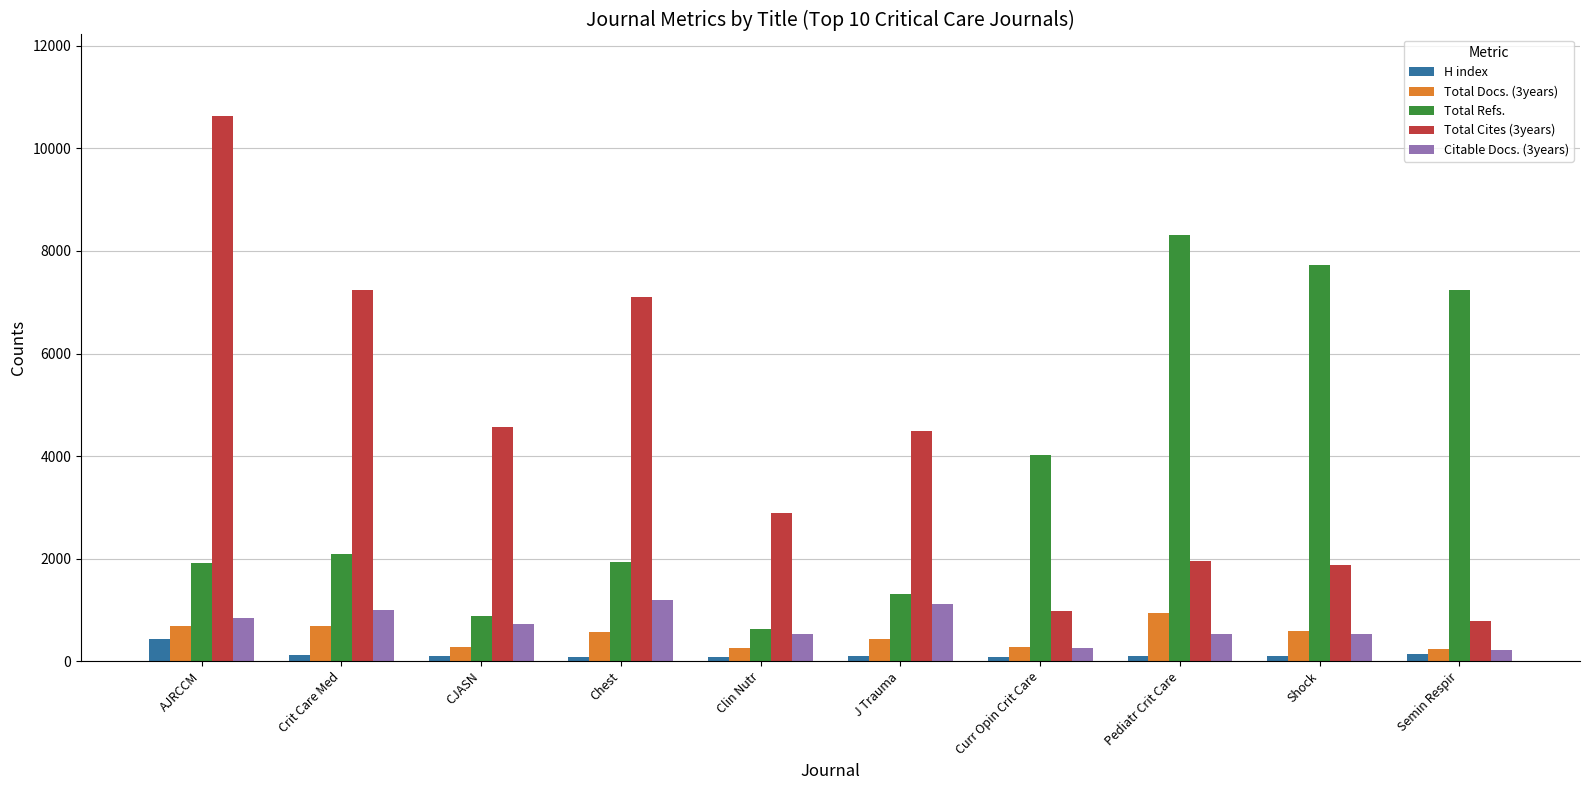

The value of Citable Docs. (3years) at J Trauma is 1108. True or false?

True